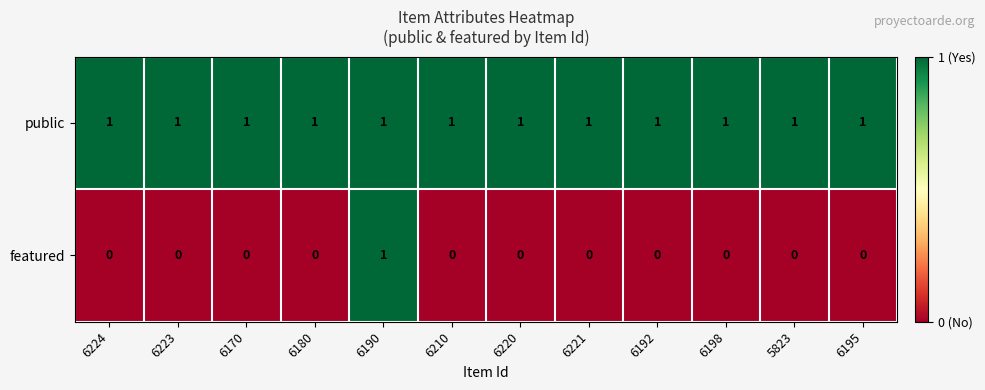

Rank the series at 6210 from highest to lowest value.

public, featured